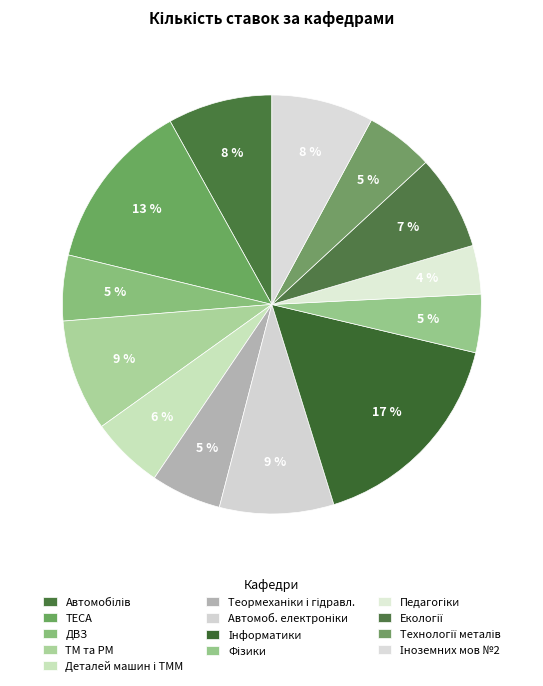

True or false: Автомобілів accounts for 21% of the total.

False